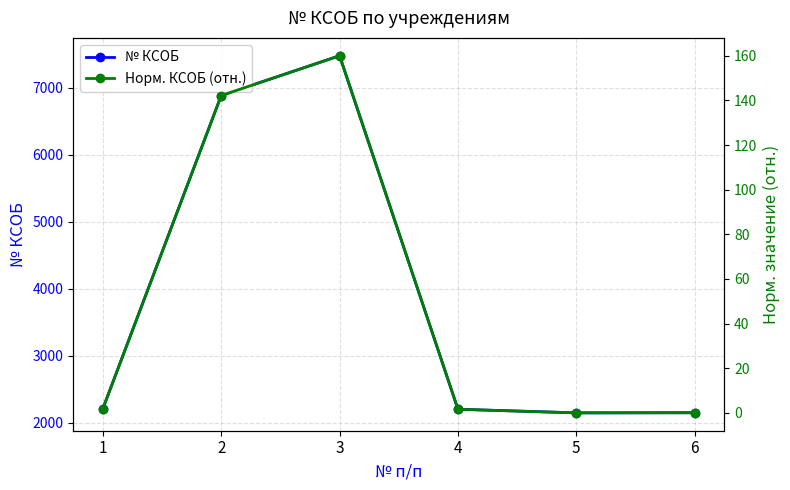

What is the sum of the Норм. КСОБ (отн.) values at 4 and 6?

1.7